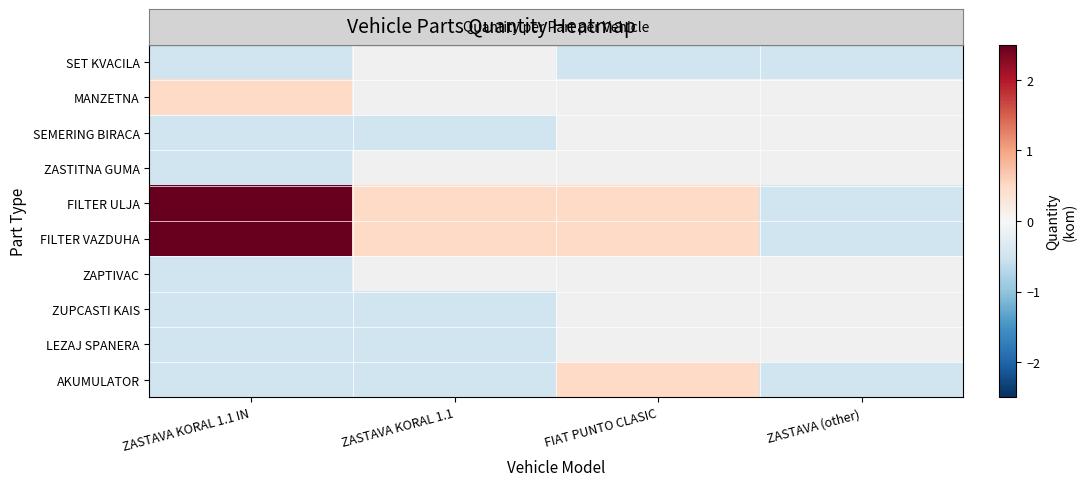

What is the minimum value shown in the chart?

-0.5